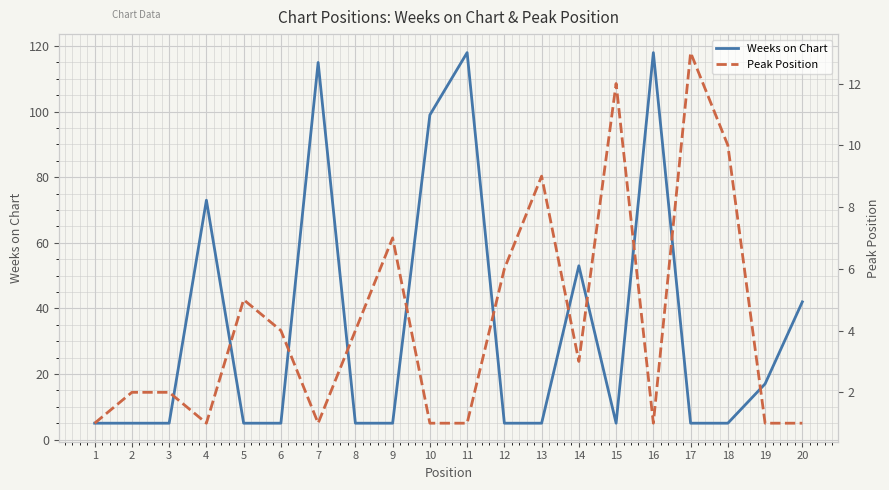

True or false: Weeks on Chart has more than 1 interior local peaks.

True